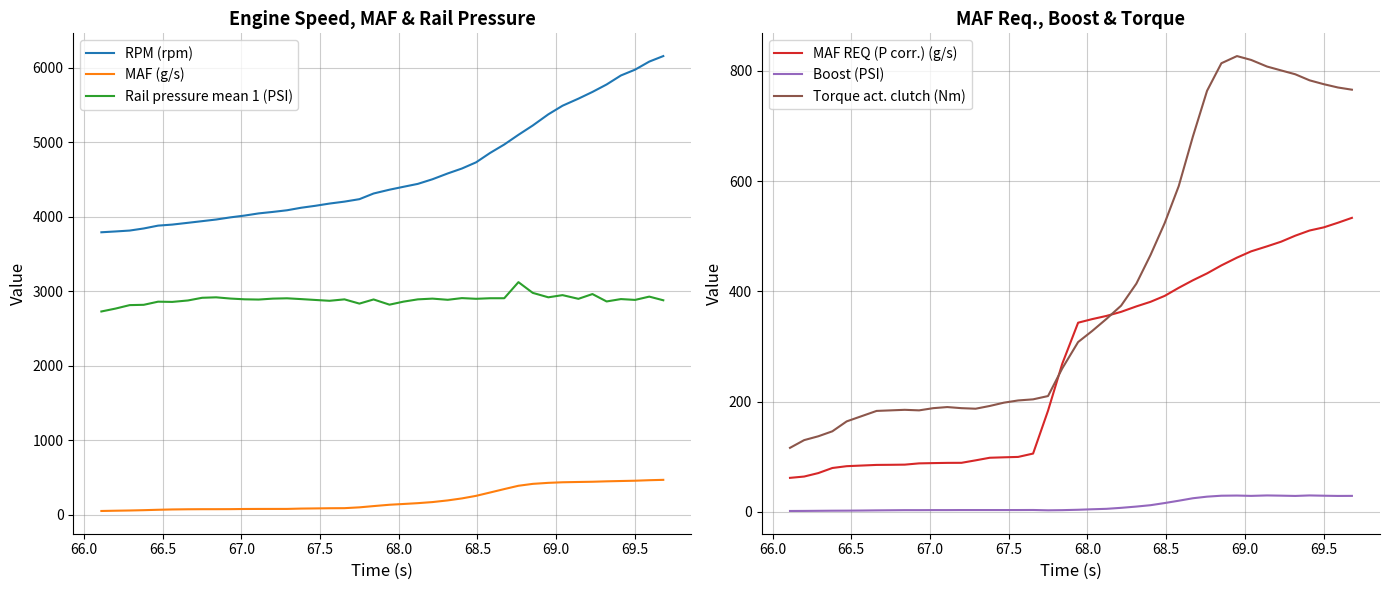

What is the highest value of the Torque act. clutch (Nm) series?

827.0